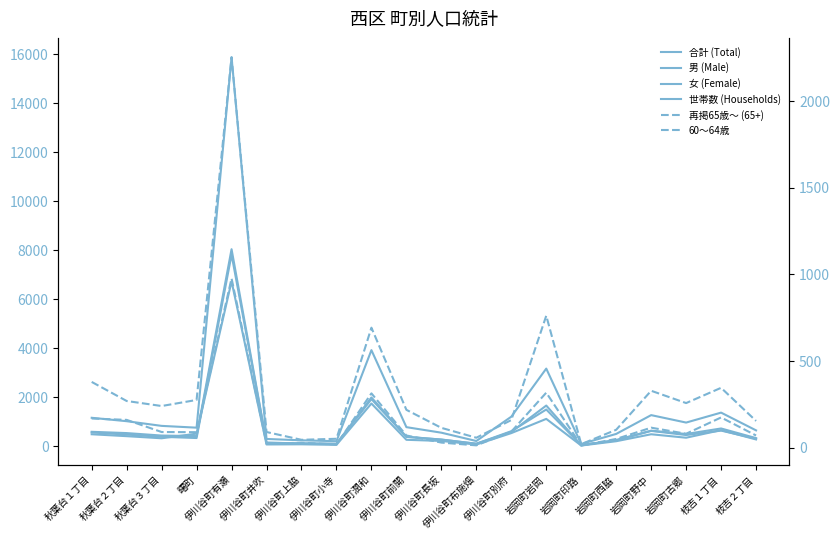

What is the total value across all series at 岩岡町西脇?

1393